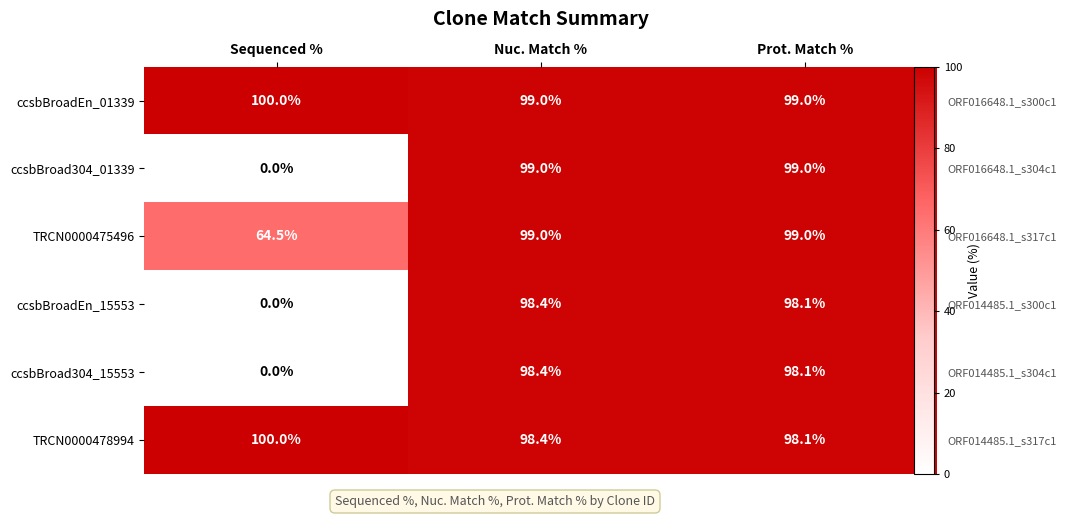

At which label does ccsbBroad304_15553 first exceed 98?

Nuc. Match %